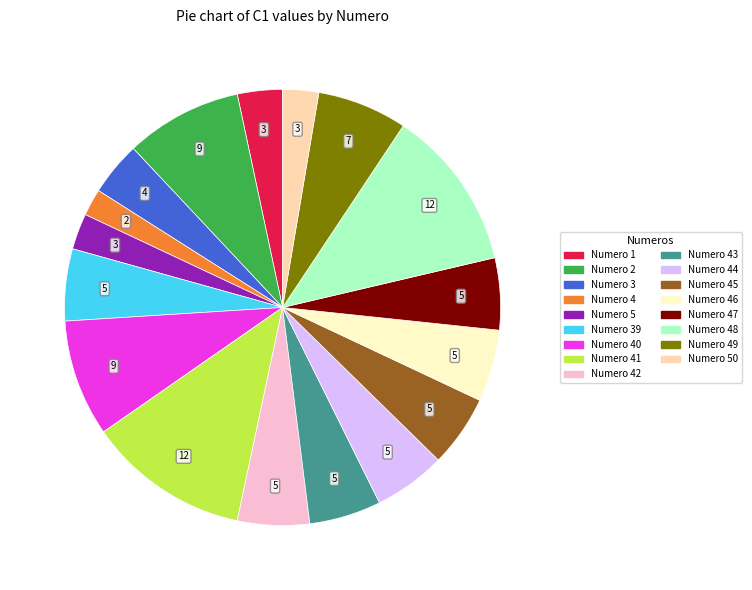

Which has a higher value, Numero 46 or Numero 4?

Numero 46